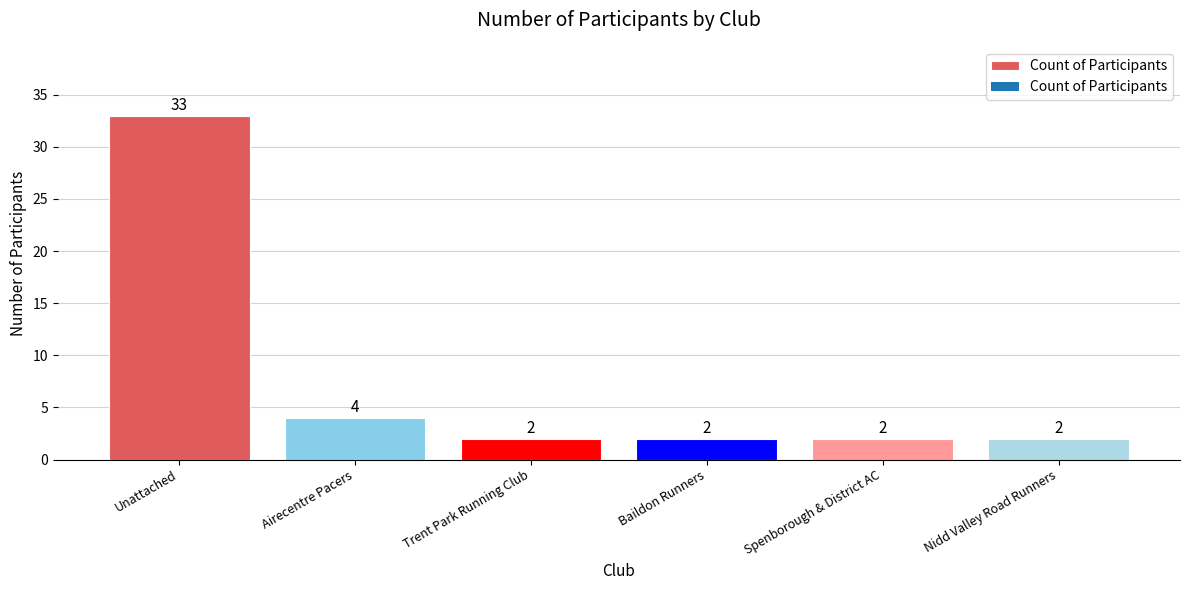

What is the greatest value displayed?

33